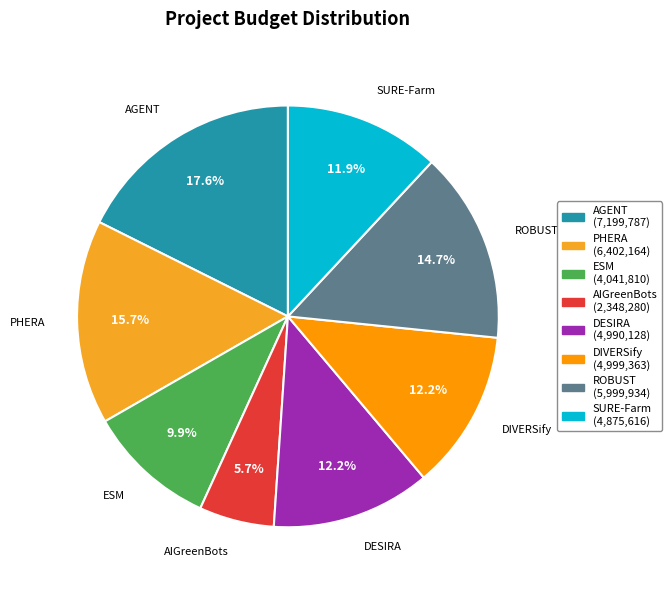

What is the total percentage of SURE-Farm and PHERA?

27.6%